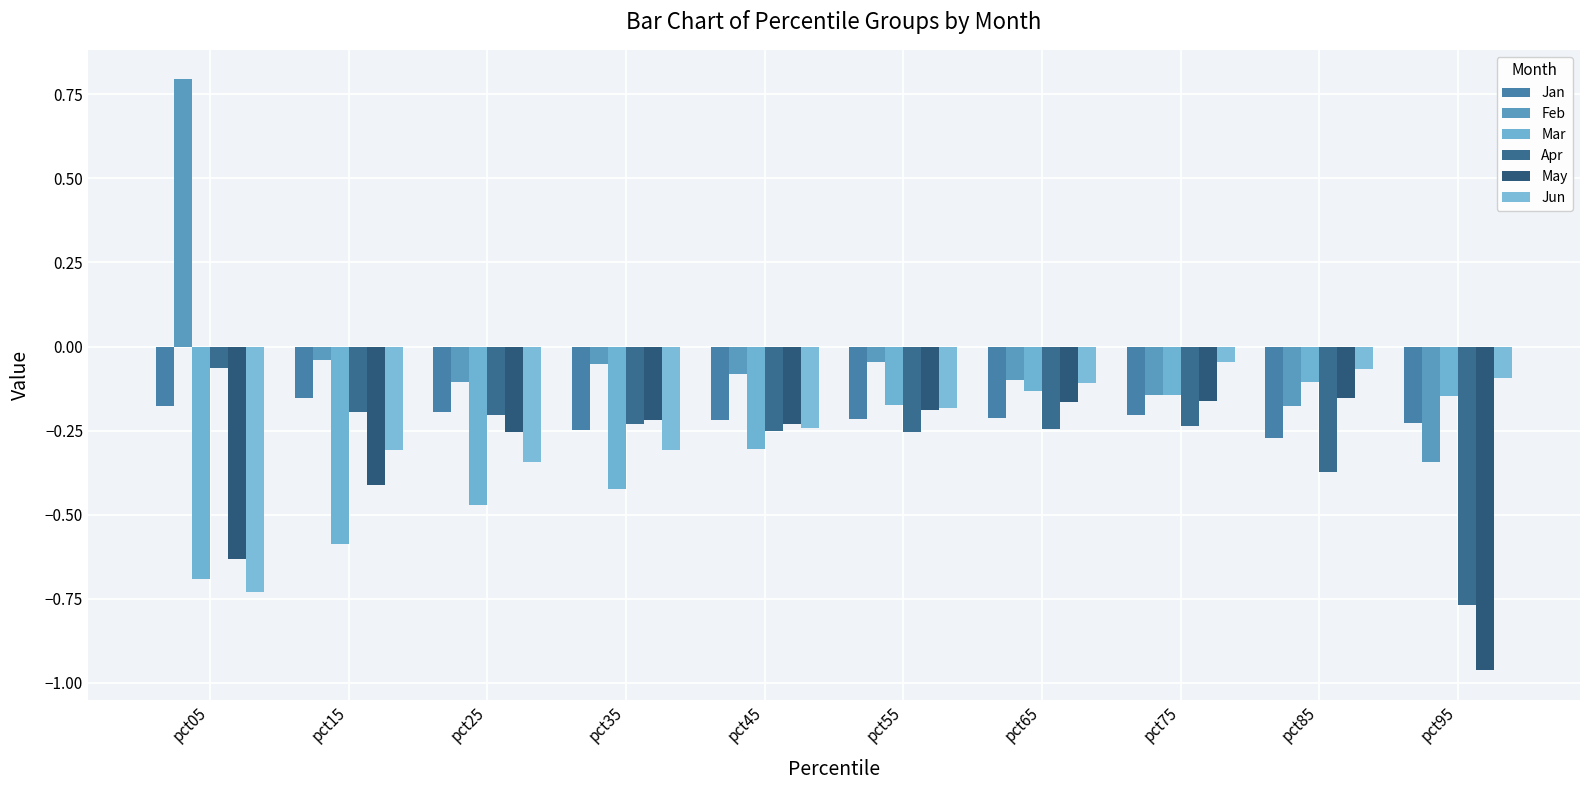

Does the chart contain any negative values?

Yes